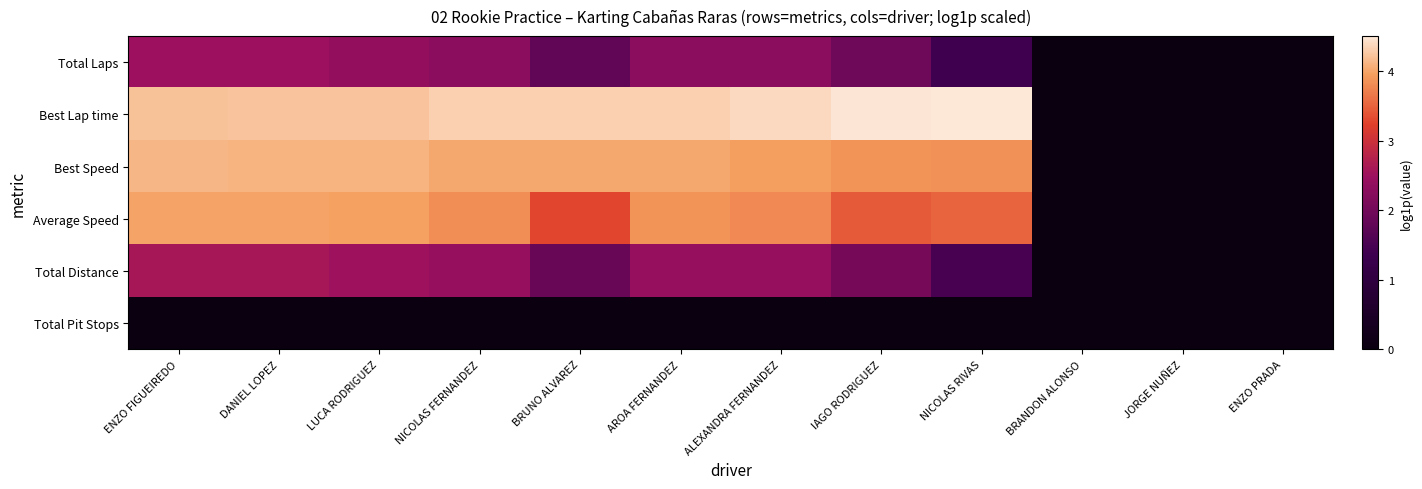

Reading right to left, transcribe all the data shown in this chart.

Total Laps: ENZO PRADA=0.0	JORGE NUÑEZ=0.0	BRANDON ALONSO=0.0	NICOLAS RIVAS=1.4	IAGO RODRIGUEZ=1.9	ALEXANDRA FERNANDEZ=2.3	AROA FERNANDEZ=2.3	BRUNO ALVAREZ=1.8	NICOLAS FERNANDEZ=2.3	LUCA RODRIGUEZ=2.4	DANIEL LOPEZ=2.5	ENZO FIGUEIREDO=2.5
Best Lap time: ENZO PRADA=0.0	JORGE NUÑEZ=0.0	BRANDON ALONSO=0.0	NICOLAS RIVAS=4.5	IAGO RODRIGUEZ=4.5	ALEXANDRA FERNANDEZ=4.4	AROA FERNANDEZ=4.3	BRUNO ALVAREZ=4.3	NICOLAS FERNANDEZ=4.3	LUCA RODRIGUEZ=4.2	DANIEL LOPEZ=4.2	ENZO FIGUEIREDO=4.2
Best Speed: ENZO PRADA=0.0	JORGE NUÑEZ=0.0	BRANDON ALONSO=0.0	NICOLAS RIVAS=3.8	IAGO RODRIGUEZ=3.9	ALEXANDRA FERNANDEZ=4.0	AROA FERNANDEZ=4.0	BRUNO ALVAREZ=4.0	NICOLAS FERNANDEZ=4.0	LUCA RODRIGUEZ=4.1	DANIEL LOPEZ=4.1	ENZO FIGUEIREDO=4.1
Average Speed: ENZO PRADA=0.0	JORGE NUÑEZ=0.0	BRANDON ALONSO=0.0	NICOLAS RIVAS=3.5	IAGO RODRIGUEZ=3.4	ALEXANDRA FERNANDEZ=3.8	AROA FERNANDEZ=3.9	BRUNO ALVAREZ=3.3	NICOLAS FERNANDEZ=3.8	LUCA RODRIGUEZ=4.0	DANIEL LOPEZ=4.0	ENZO FIGUEIREDO=4.0
Total Distance: ENZO PRADA=0.0	JORGE NUÑEZ=0.0	BRANDON ALONSO=0.0	NICOLAS RIVAS=1.5	IAGO RODRIGUEZ=2.1	ALEXANDRA FERNANDEZ=2.4	AROA FERNANDEZ=2.4	BRUNO ALVAREZ=1.9	NICOLAS FERNANDEZ=2.4	LUCA RODRIGUEZ=2.5	DANIEL LOPEZ=2.6	ENZO FIGUEIREDO=2.6
Total Pit Stops: ENZO PRADA=0.0	JORGE NUÑEZ=0.0	BRANDON ALONSO=0.0	NICOLAS RIVAS=0.0	IAGO RODRIGUEZ=0.0	ALEXANDRA FERNANDEZ=0.0	AROA FERNANDEZ=0.0	BRUNO ALVAREZ=0.0	NICOLAS FERNANDEZ=0.0	LUCA RODRIGUEZ=0.0	DANIEL LOPEZ=0.0	ENZO FIGUEIREDO=0.0